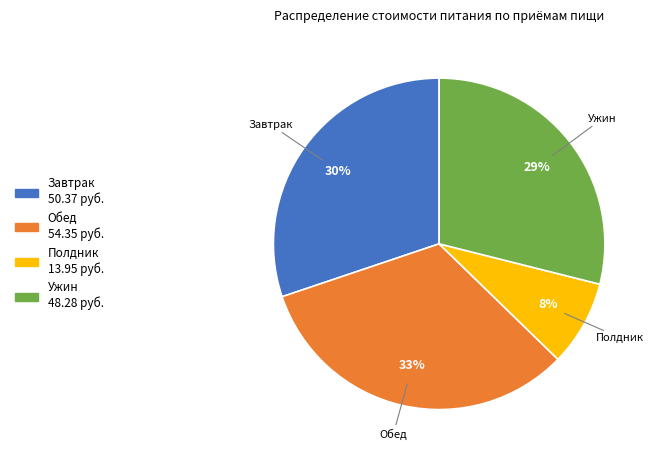

Approximately how many times larger is the value at Завтрак compared to Обед?

0.9